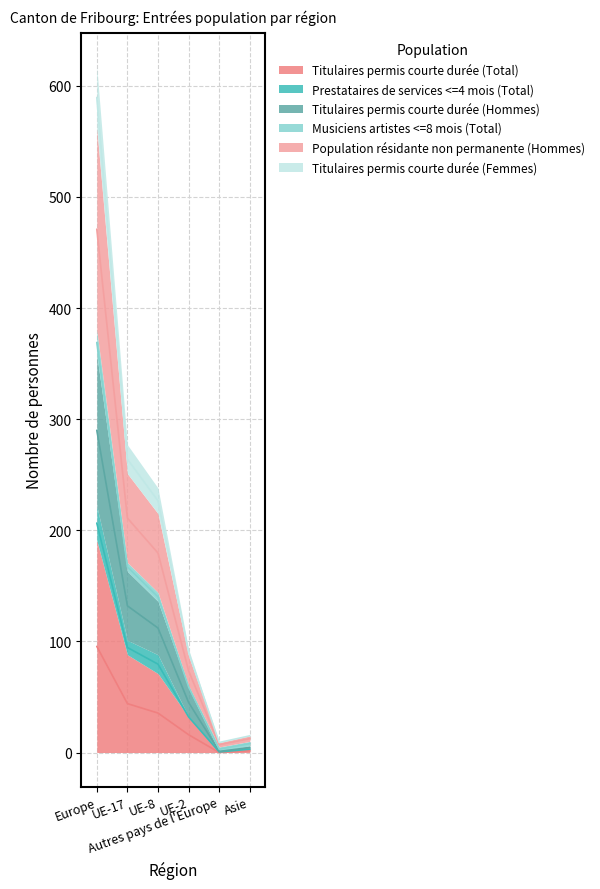

Where does the Titulaires permis courte durée (Femmes) series first go above 79?

Europe